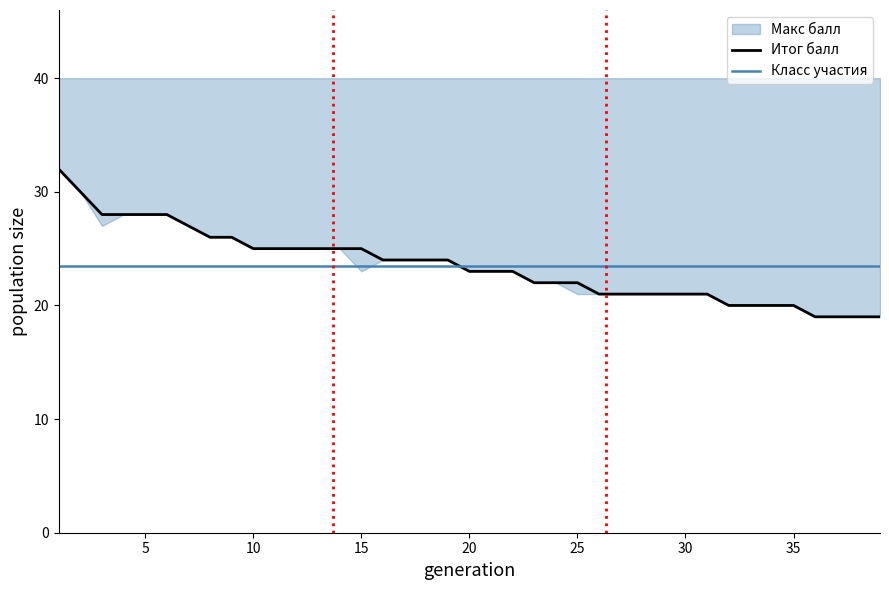

What is the maximum value for Итог балл?

32